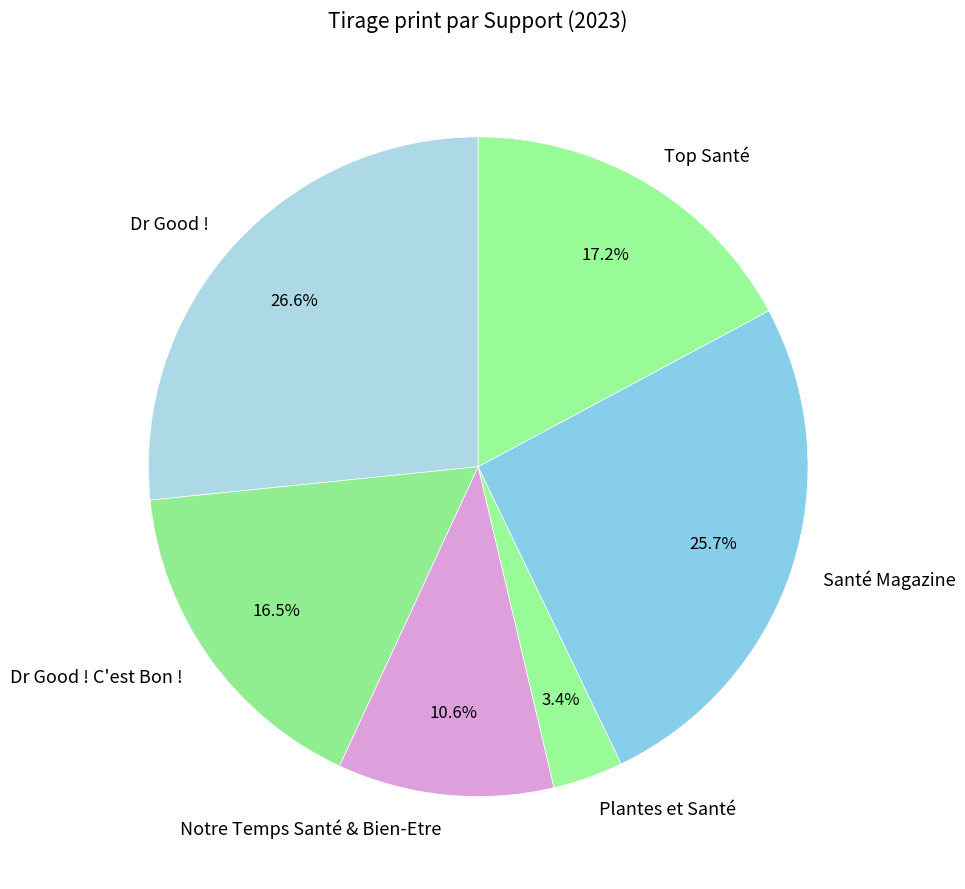

Combined, what portion of the pie is Notre Temps Santé & Bien-Etre and Dr Good !?

37.2%